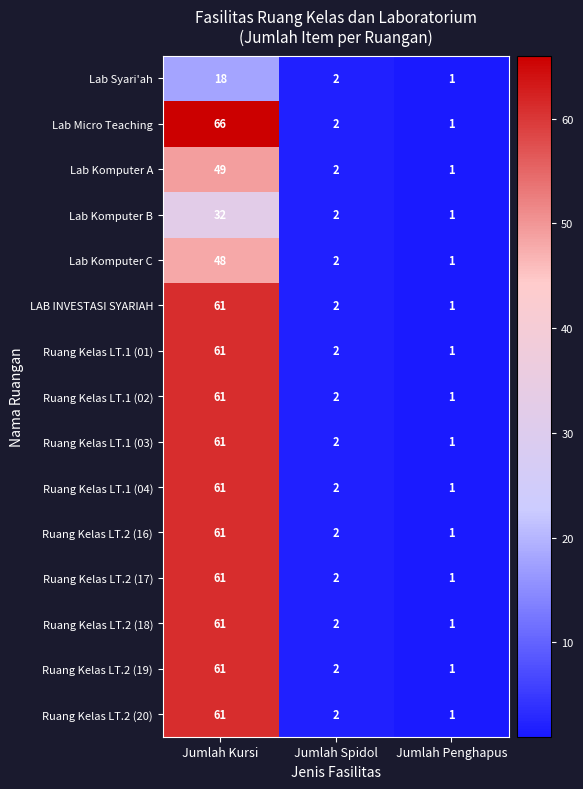

What is the difference between the Ruang Kelas LT.1 (02) values at Jumlah Spidol and Jumlah Penghapus?

1